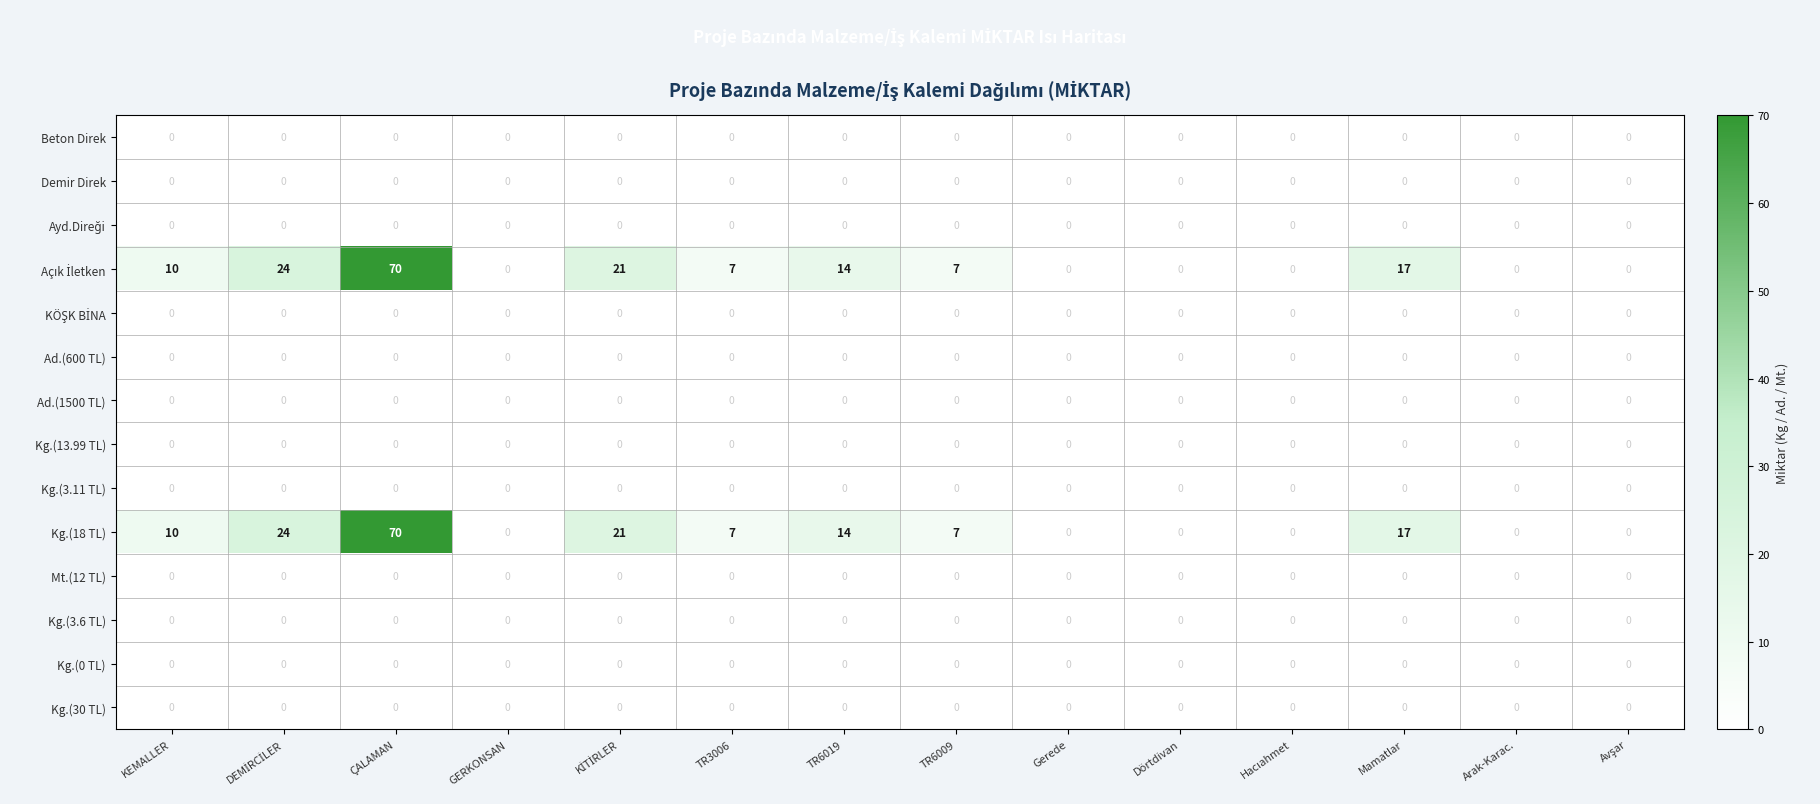

What is the difference between the highest and lowest values at KEMALLER?

10